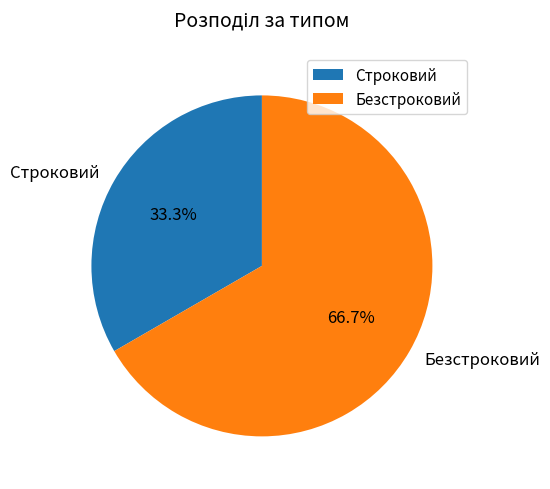

To the nearest percent, what percentage of the pie is Безстроковий?

67%